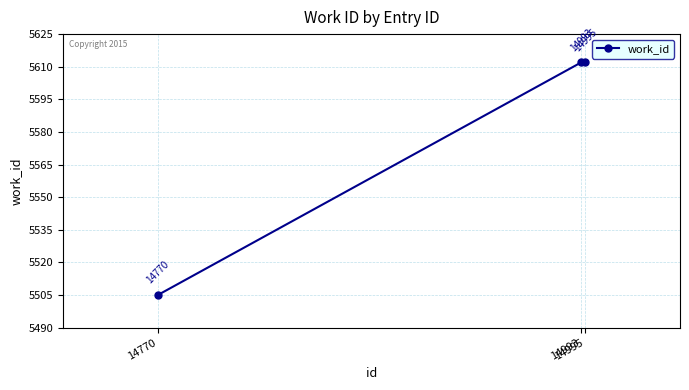

How many data points are less than 5612?

1